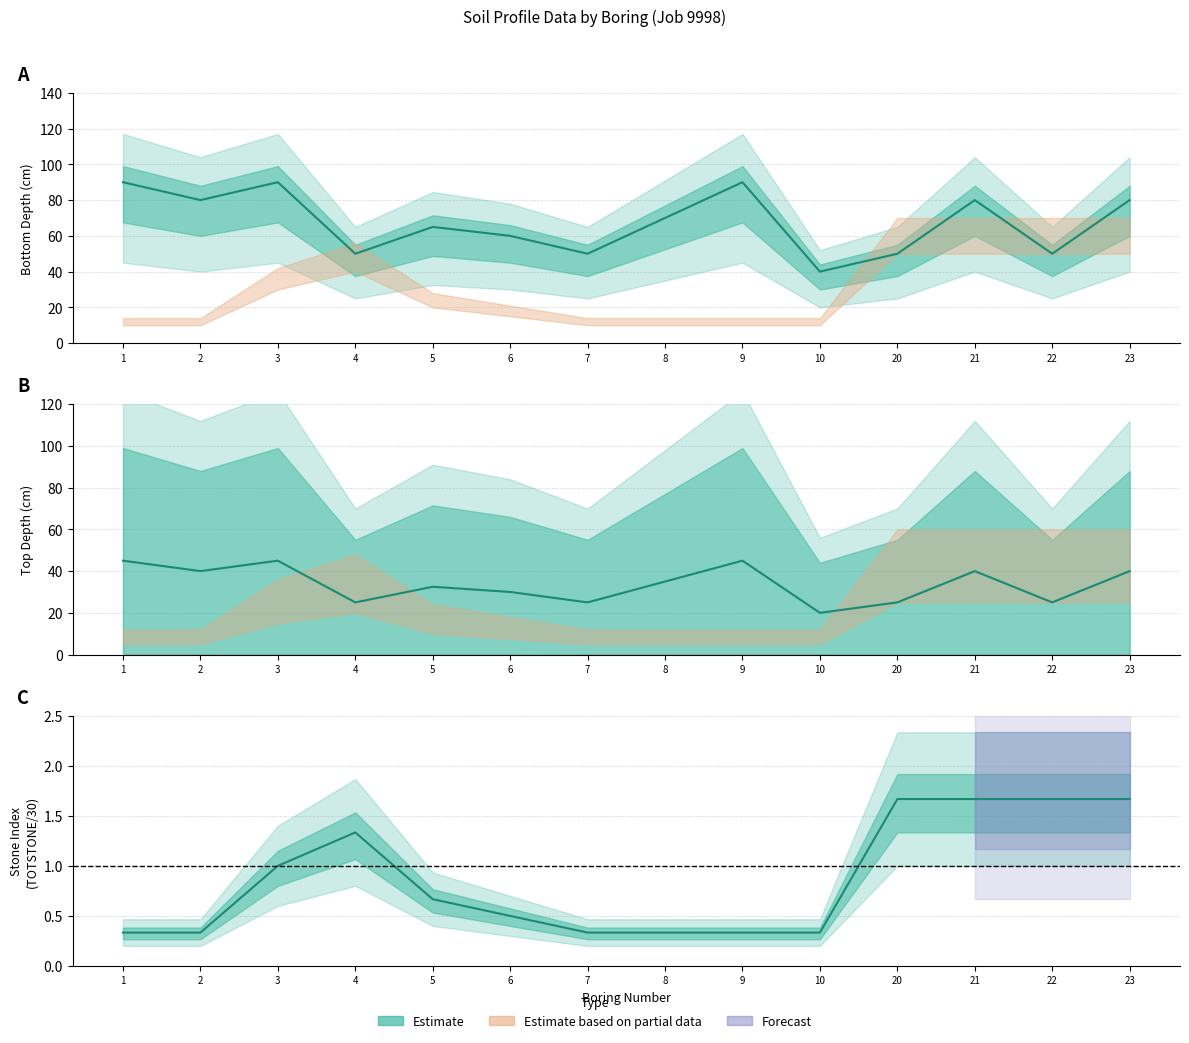

Where is TOTSTONE nearest to the value 1?

3